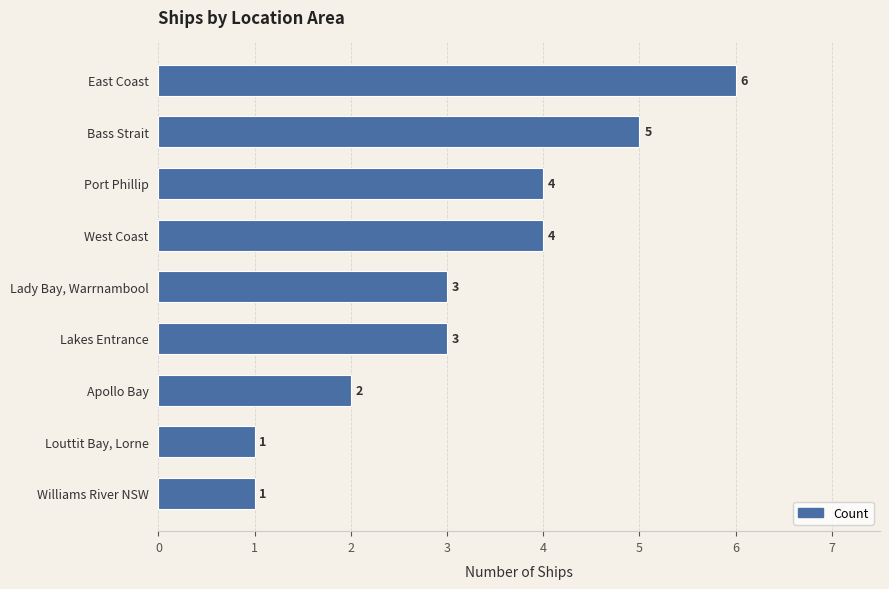

Count the values in the range 2 to 4.

5